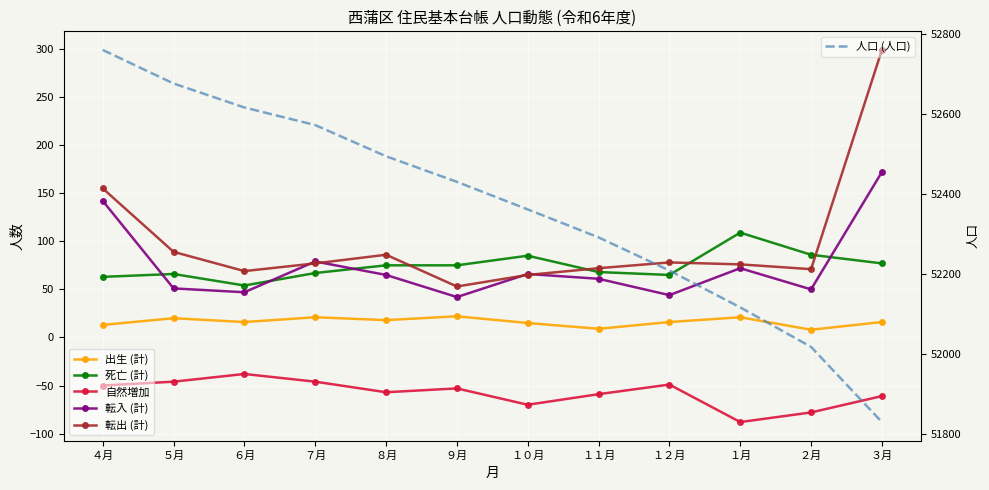

True or false: 人口 (人口) and 死亡 (計) cross at least once.

False